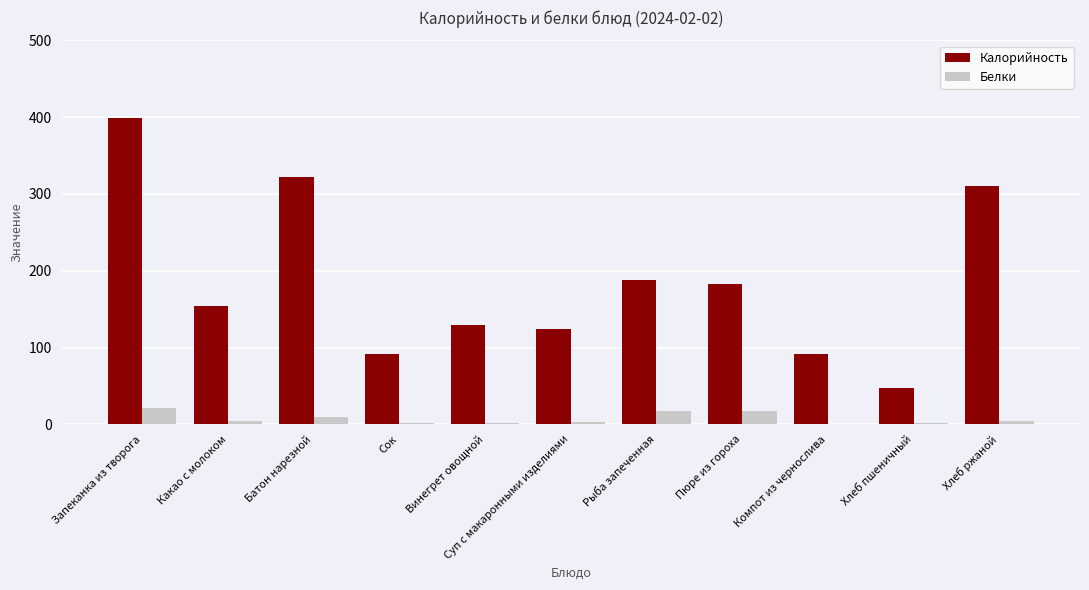

Is it true that Калорийность equals 556.3 at Запеканка из творога?

False